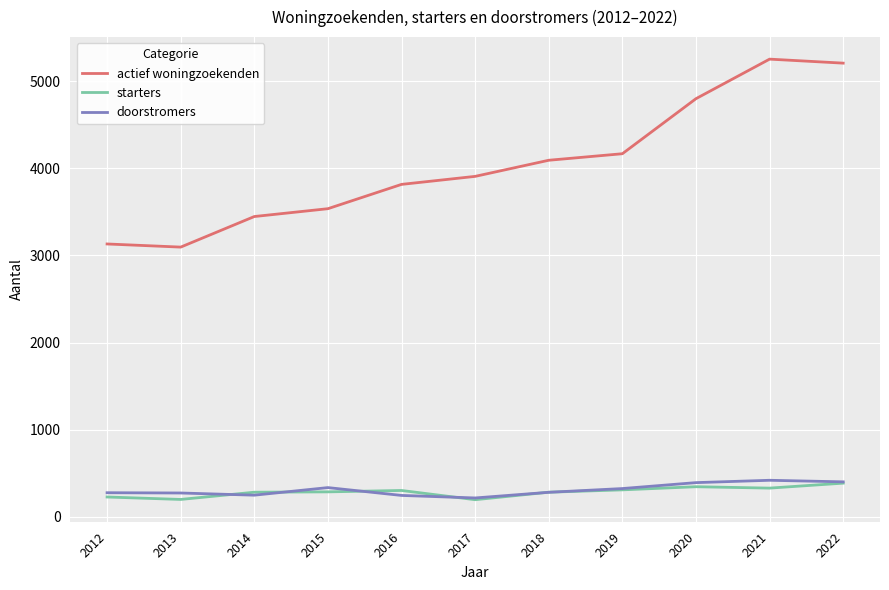

True or false: doorstromers and actief woningzoekenden cross at least once.

False